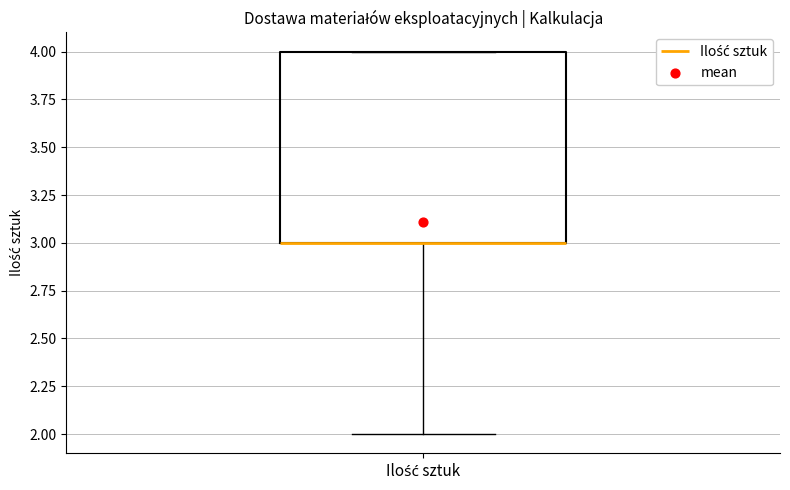

Where does the lower whisker of the box for Ilość sztuk end on the y-axis? The values are not printed on the chart, so give them approximately, as read against the axis.

2